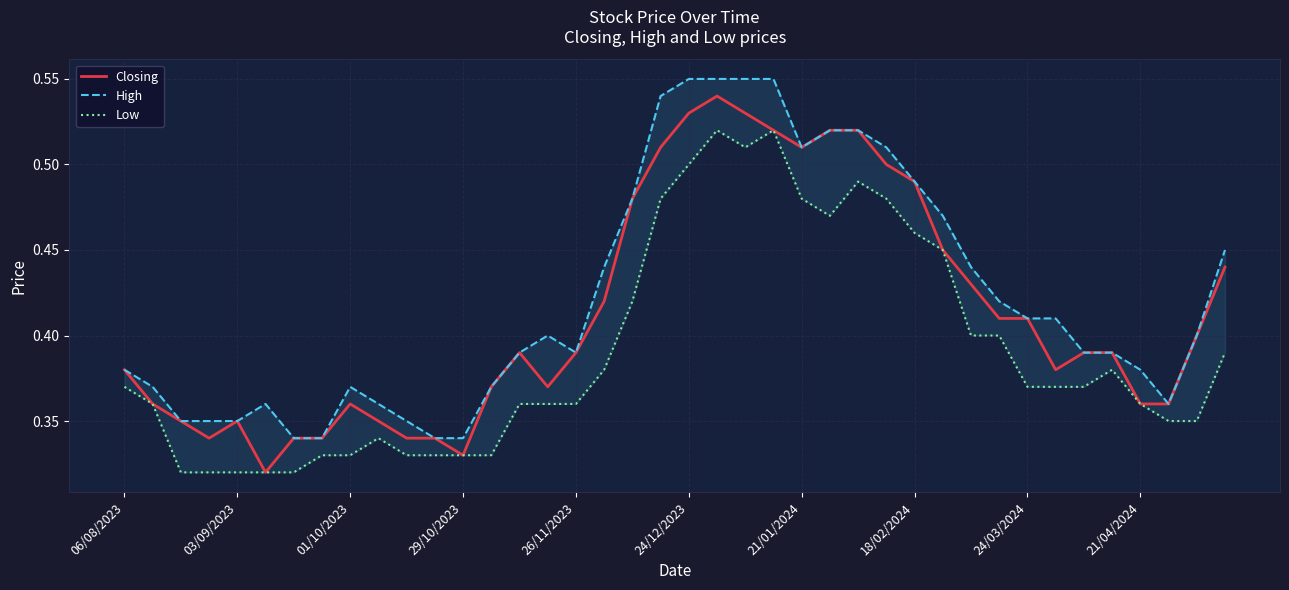

What is the total value across all series at 25?

1.5